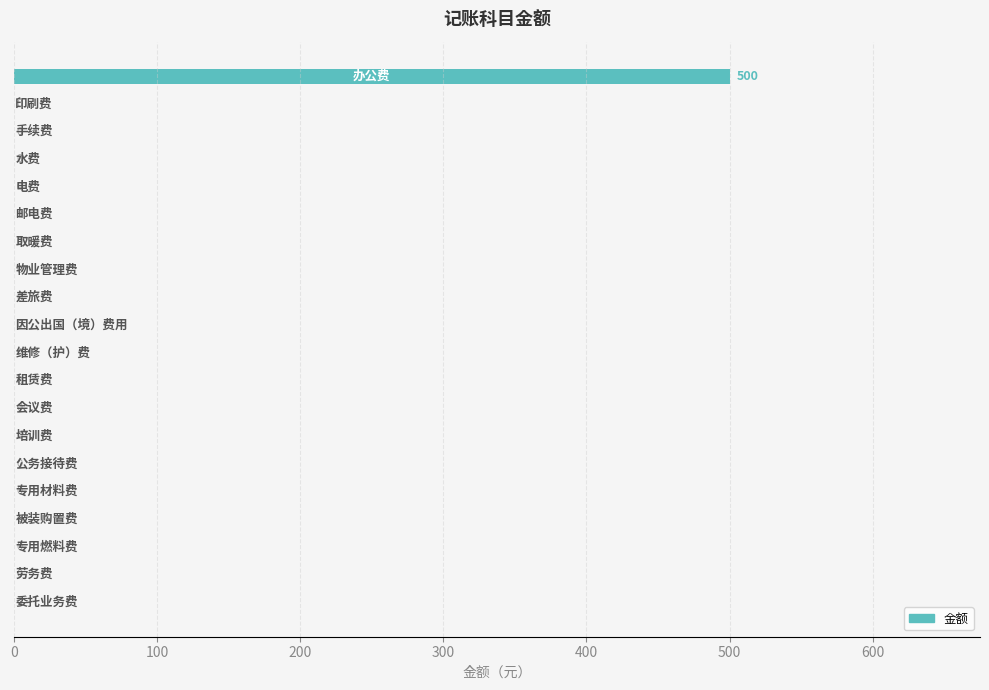

What is the maximum value shown in the chart?

500